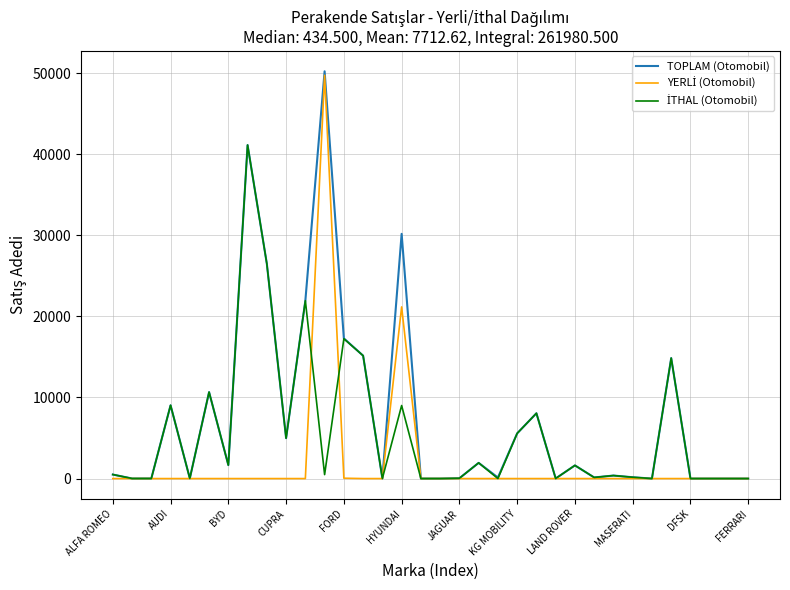

Which series has the largest range (max minus min)?

TOPLAM (Otomobil)